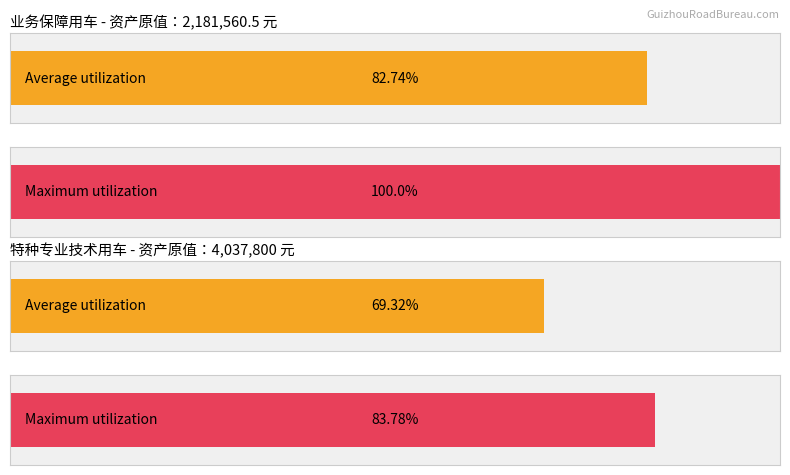

Does the chart contain stacked bars?

No